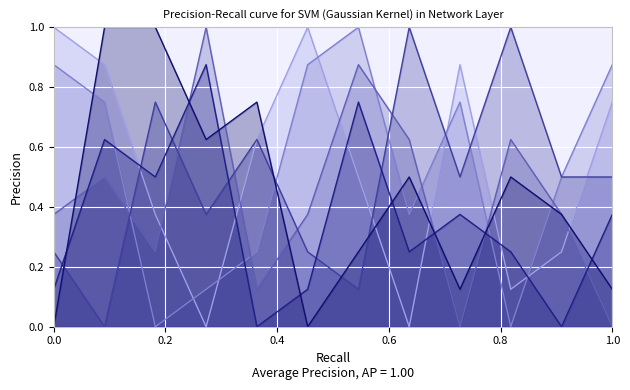

How many intersections are there between col_4 and col_3?

6